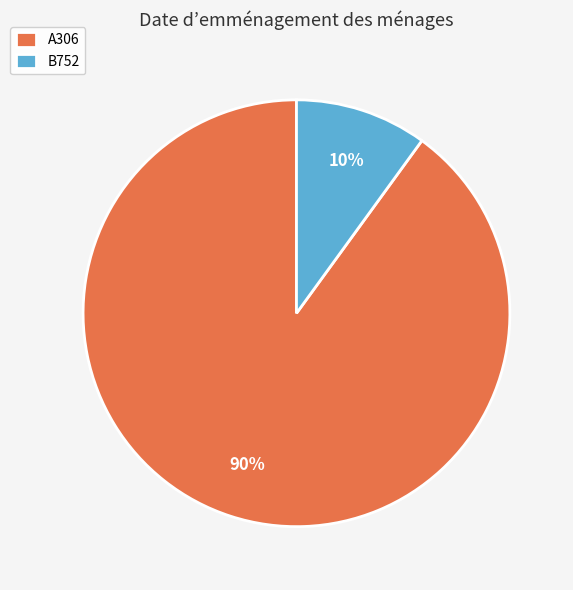

What percentage is the B752 slice, to the nearest percent?

10%